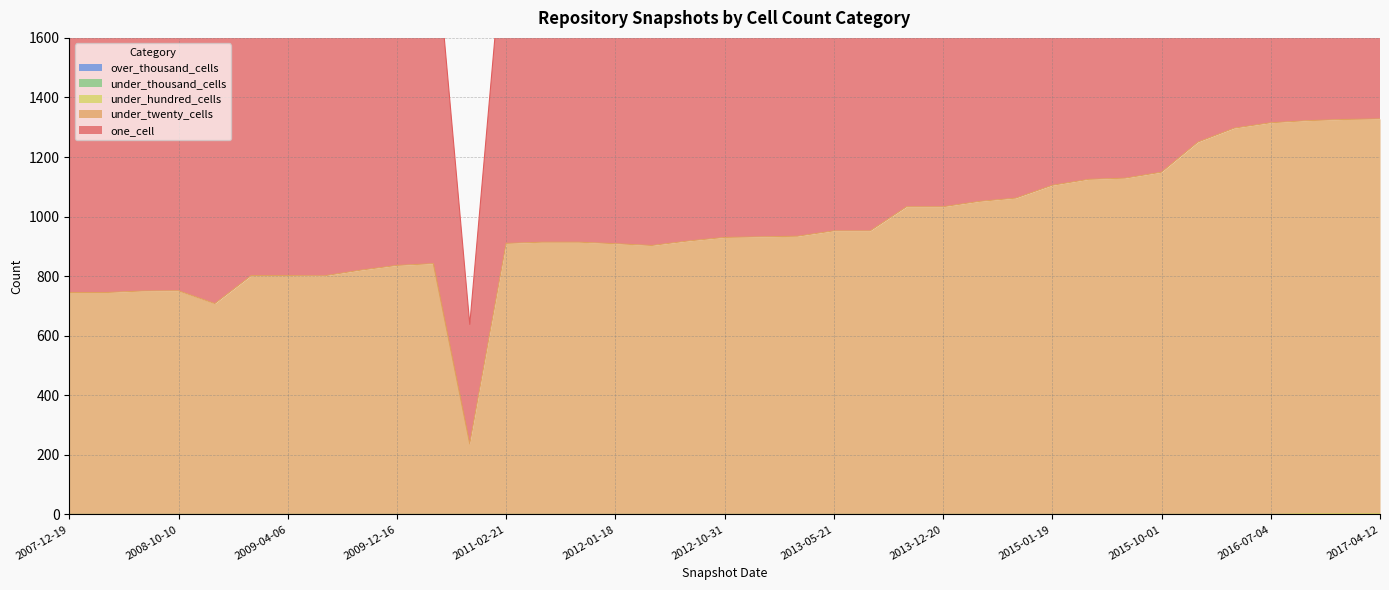

At which category is the sum across all series the highest?

2017-04-12